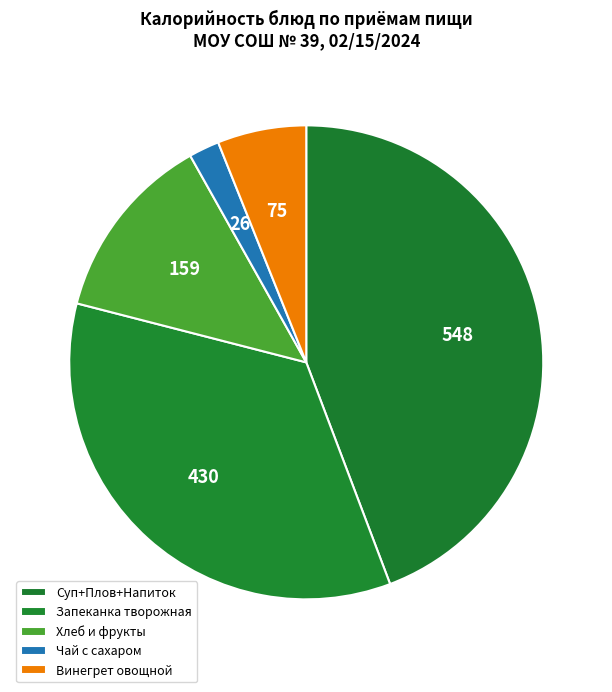

How many slices are in this pie chart?

5